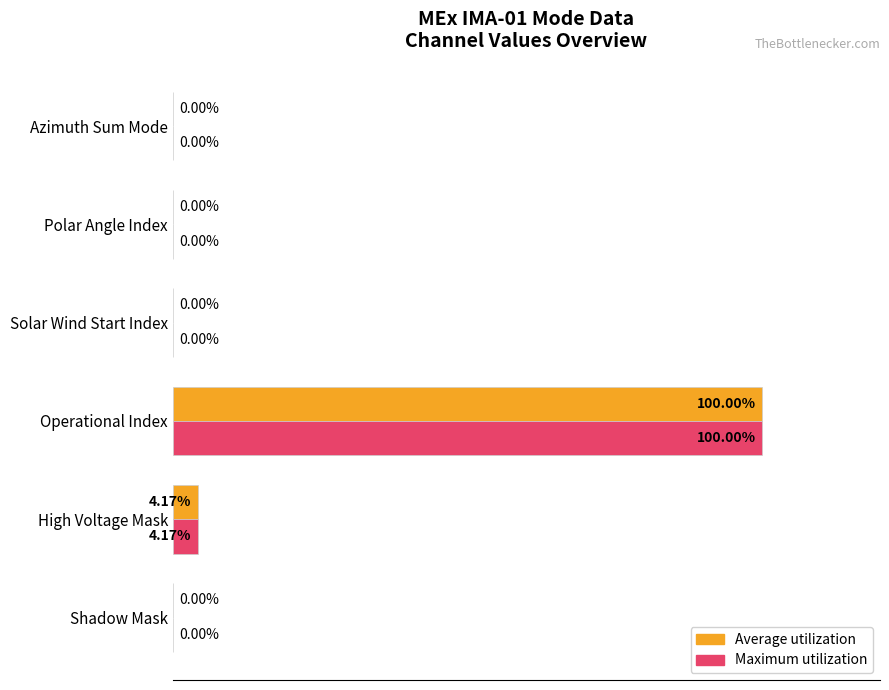

At which category is the sum across all series the highest?

Operational Index